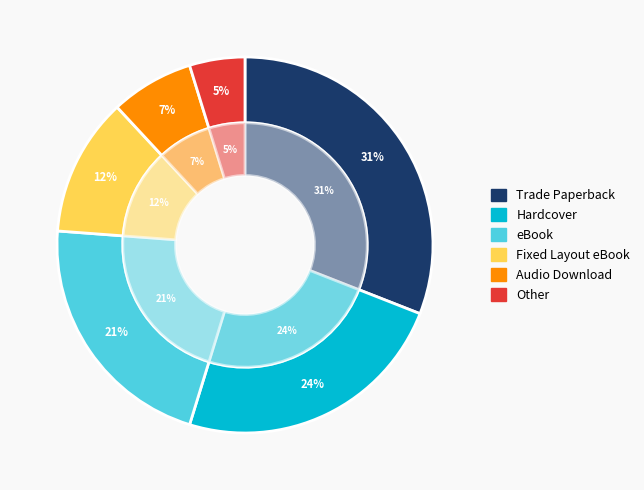

Does Audio Download represent more than half of the total?

No